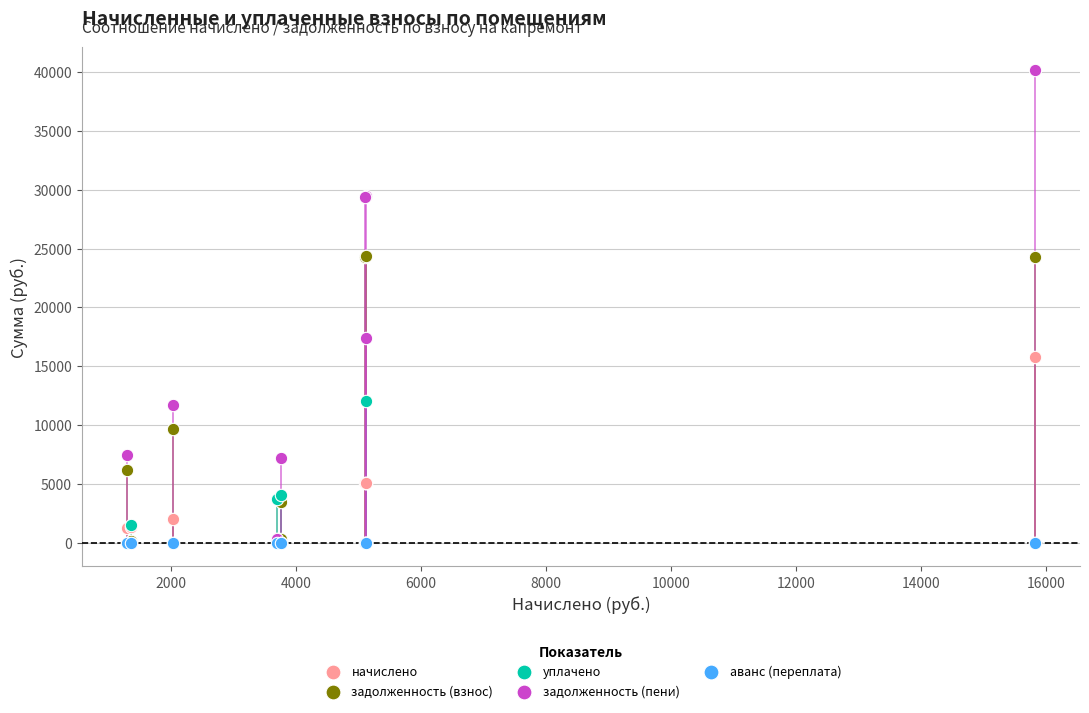

Across all series, what Y value is closest to 20076?

17427.4